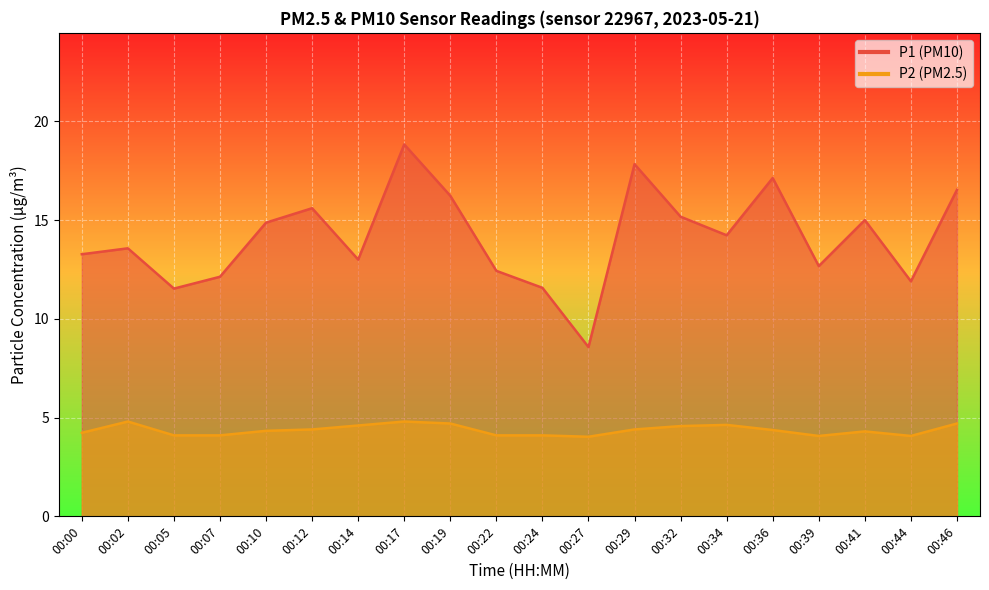

What is the average value of the P1 series?

14.1